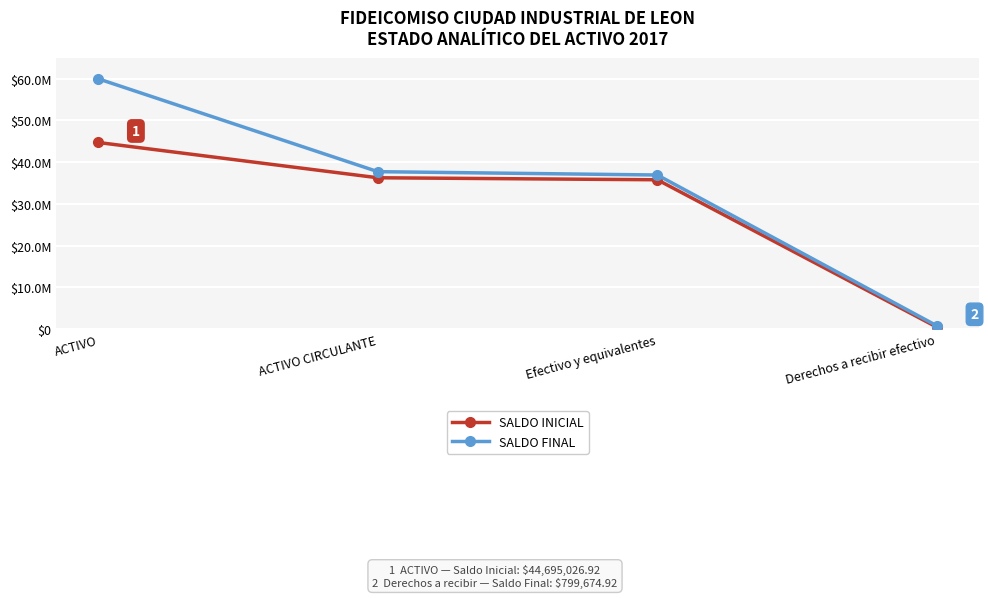

Reading left to right, list all the values displayed in this chart.

SALDO INICIAL: ACTIVO=44695026.9	ACTIVO CIRCULANTE=36246937.7	Efectivo y equivalentes=35767147.3	Derechos a recibir efectivo=479790.4
SALDO FINAL: ACTIVO=59942202.3	ACTIVO CIRCULANTE=37707825.8	Efectivo y equivalentes=36908150.9	Derechos a recibir efectivo=799674.9